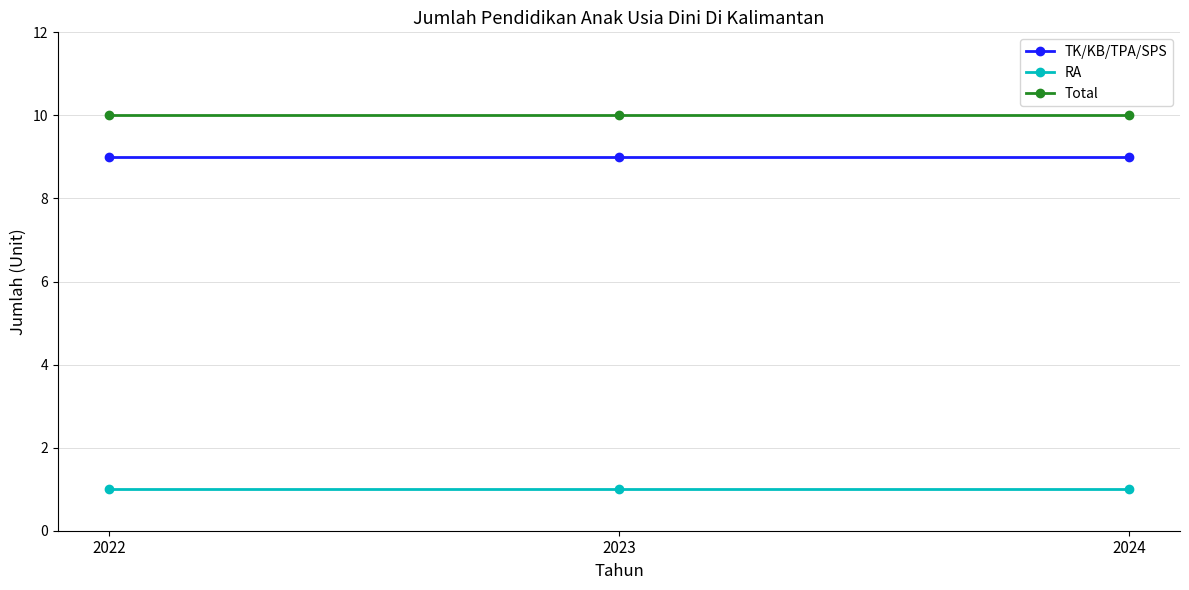

Rank the series by their maximum value, from highest to lowest.

Total, TK/KB/TPA/SPS, RA